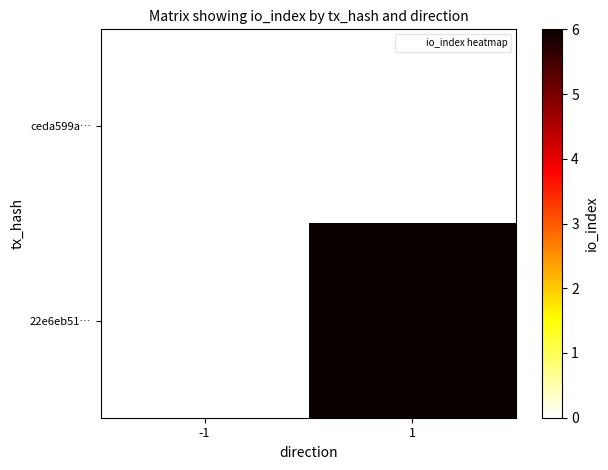

Rank the series by their average value, from highest to lowest.

22e6eb51…, ceda599a…